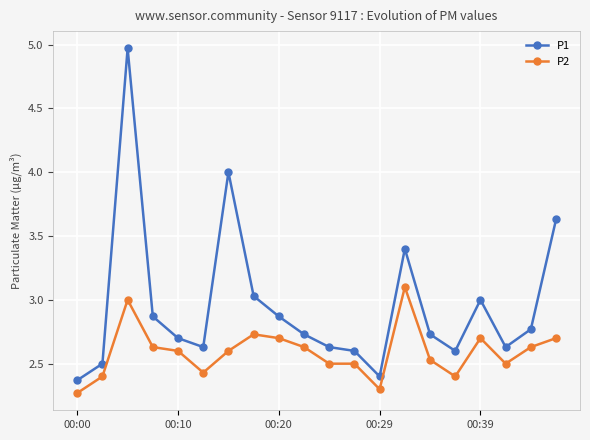

Which series has the widest spread of values?

P1